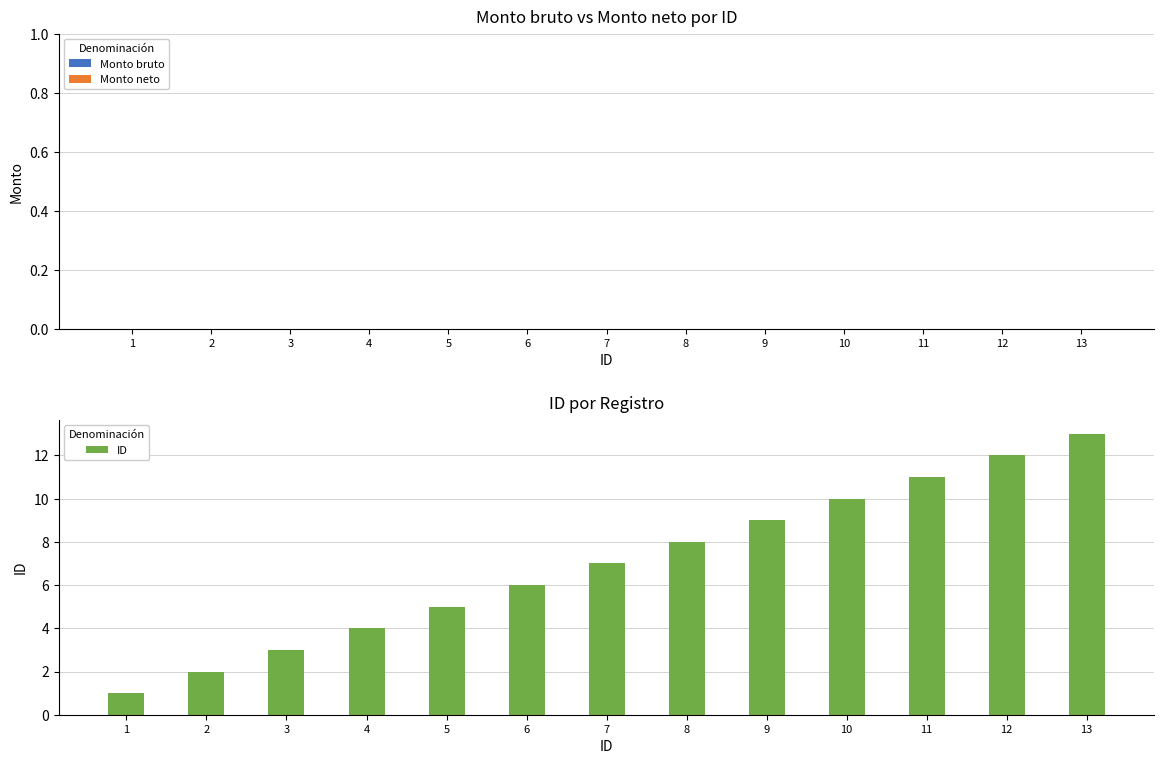

List the labels in order of value, largest first.

13, 12, 11, 10, 9, 8, 7, 6, 5, 4, 3, 2, 1